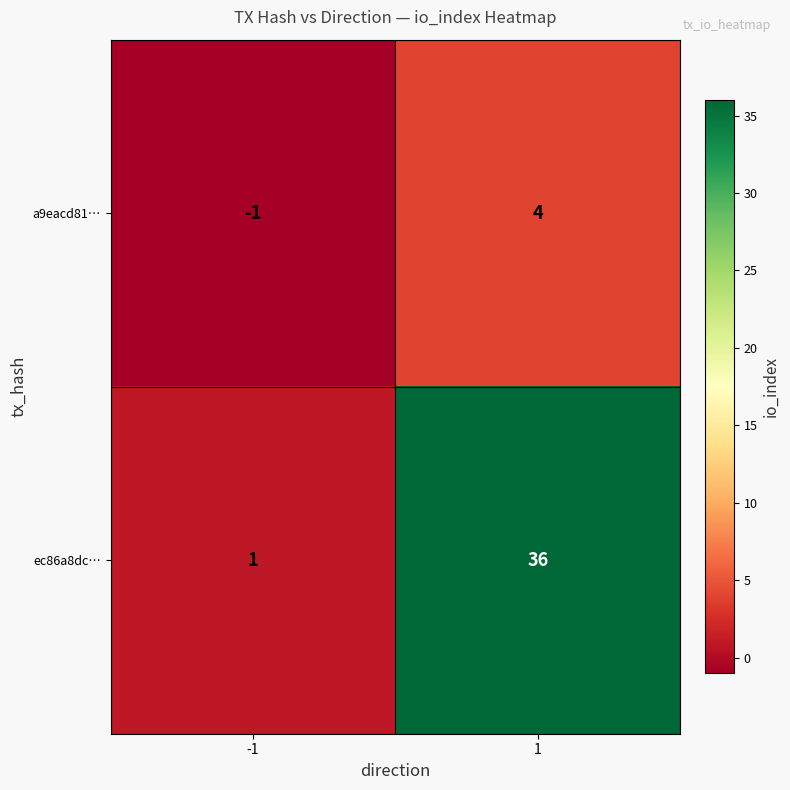

True or false: ec86a8dc… has a value of 2 at -1.

False